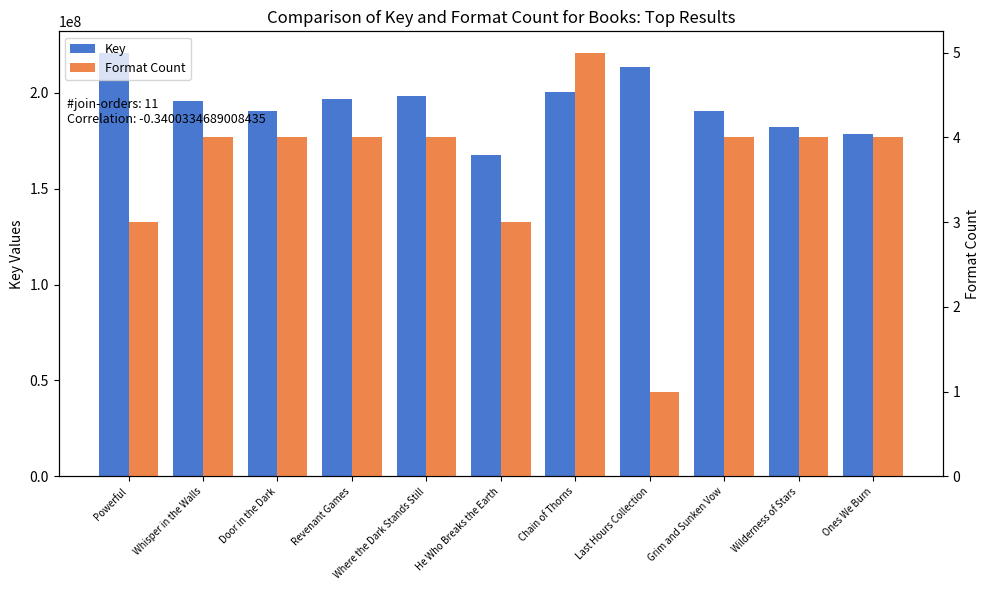

What is the approximate value of Format Count at Ones We Burn?

4